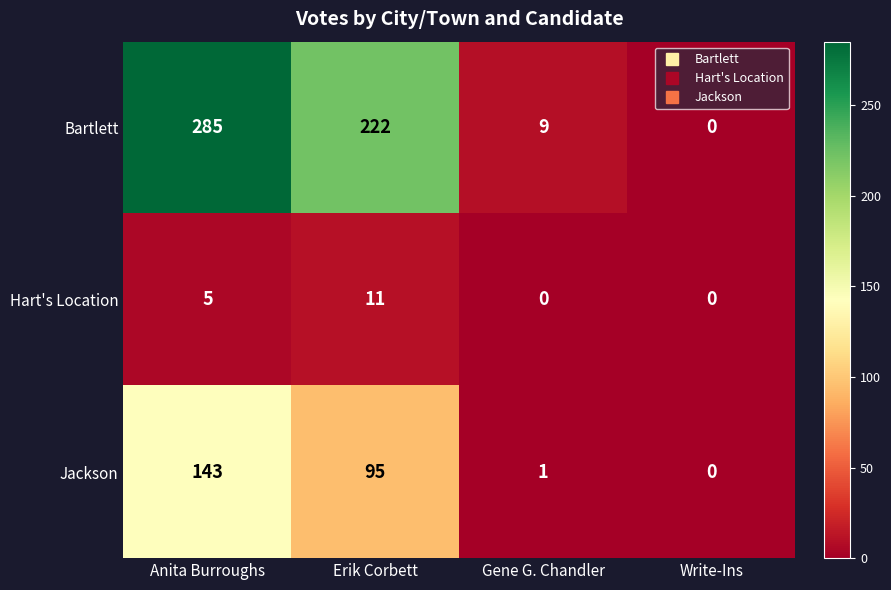

True or false: Bartlett has a value of 9 at Gene G. Chandler.

True